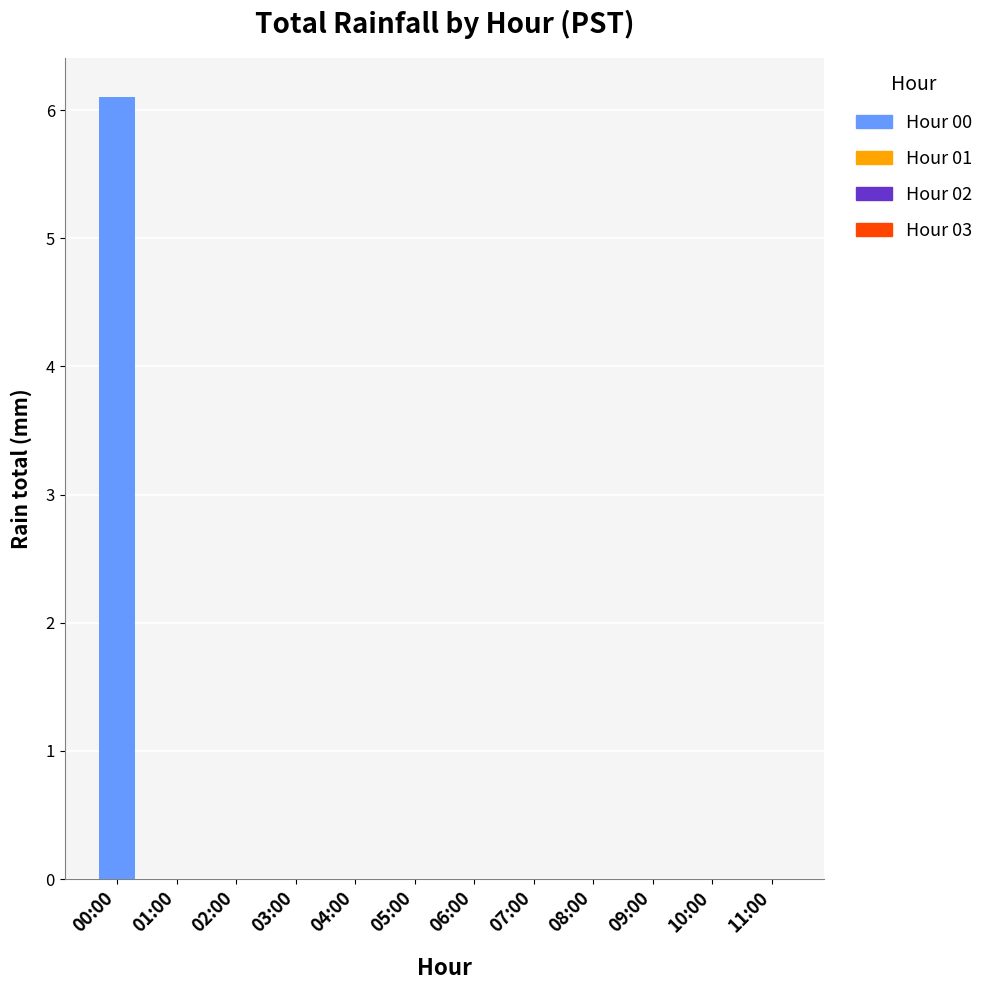

List the labels in order of value, largest first.

00:00, 01:00, 02:00, 03:00, 04:00, 05:00, 06:00, 07:00, 08:00, 09:00, 10:00, 11:00